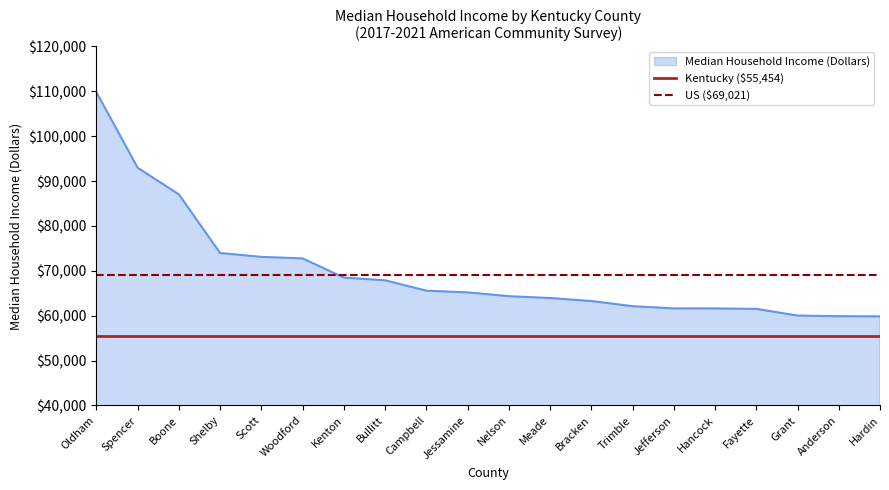

The value of Kentucky ($55,454) at Kenton is 98294. True or false?

False